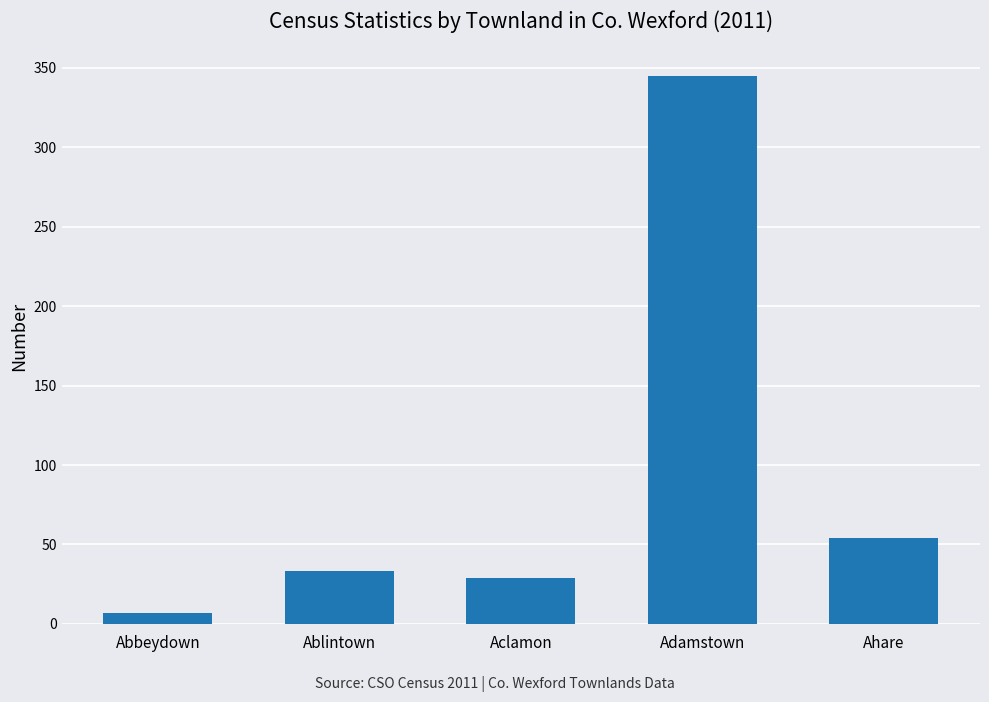

What is the value of the 4th bar from the left?

345